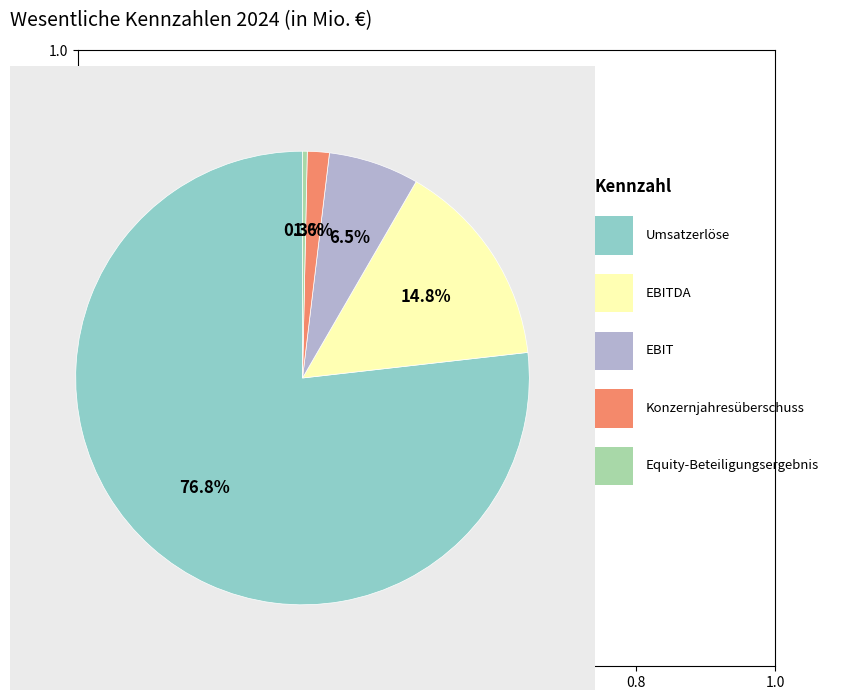

Is there a majority slice in this chart?

Yes